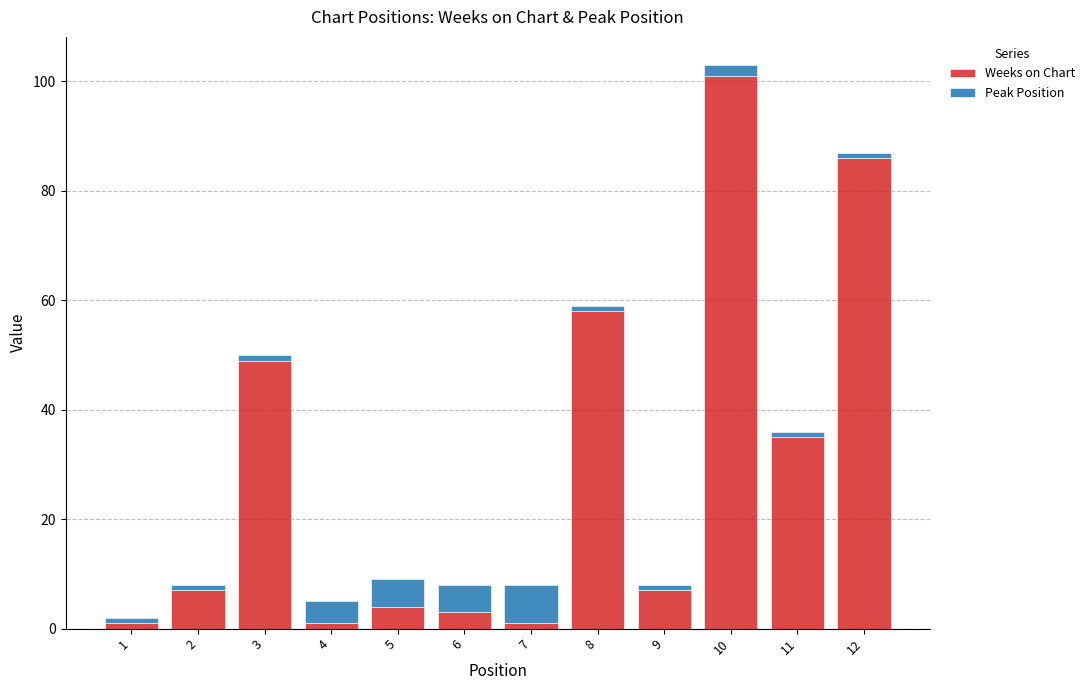

Which category has the highest value in the Weeks on Chart series?

10